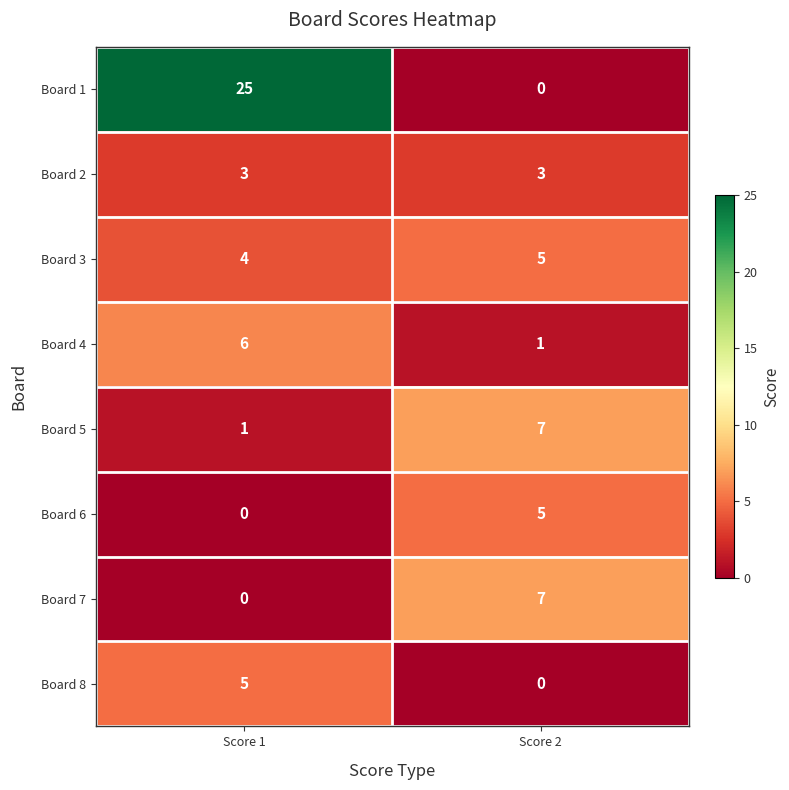

What is the sum of all Board 8 values?

5